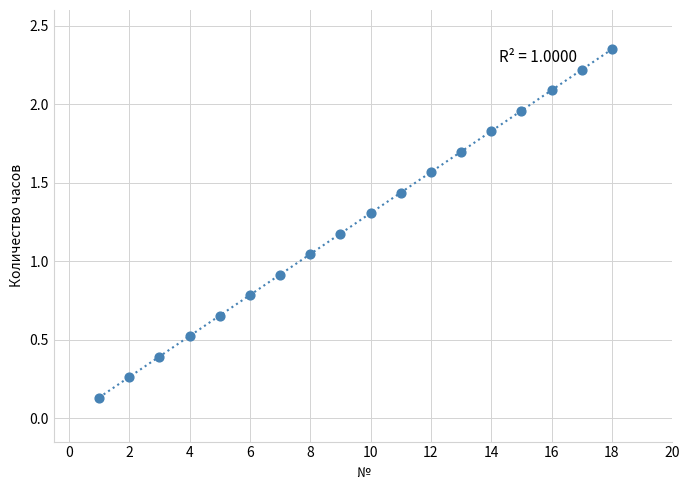

What is the range of Y values (max minus min)?

2.2